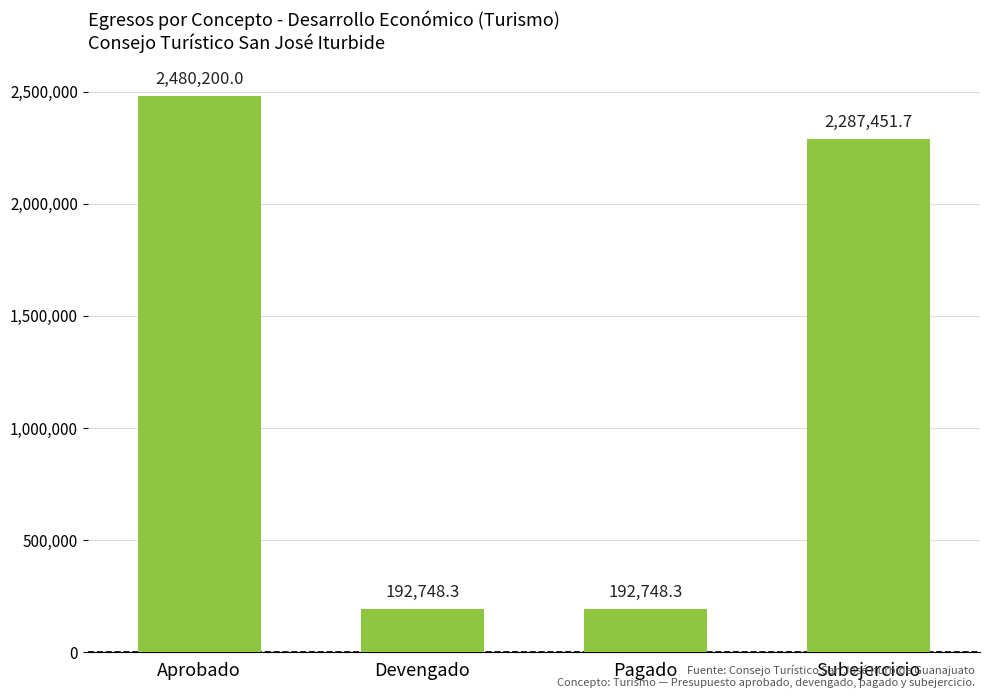

Where does the data first go above 2287451?

Aprobado